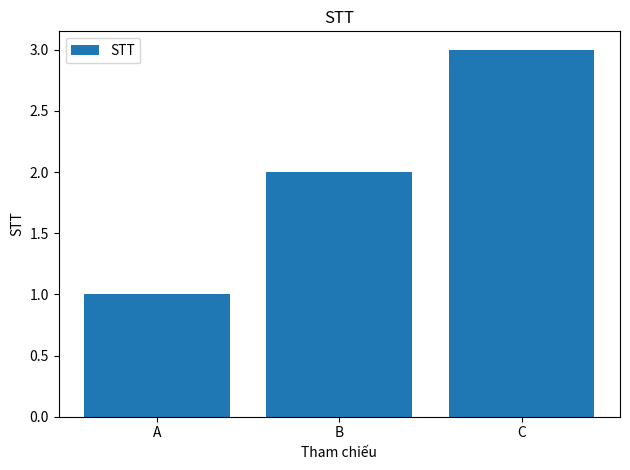

What is the ratio of the value at C to the value at B?

1.5